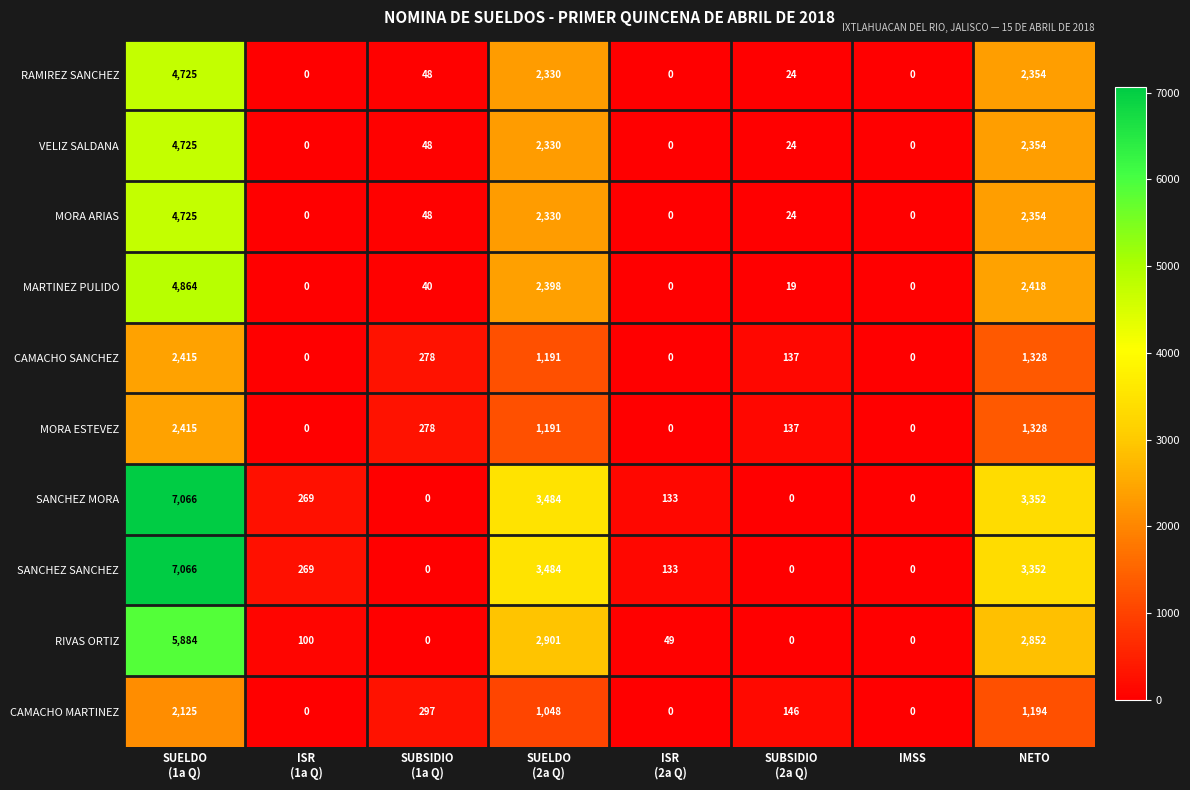

What is the sum of all MORA ESTEVEZ values?

5349